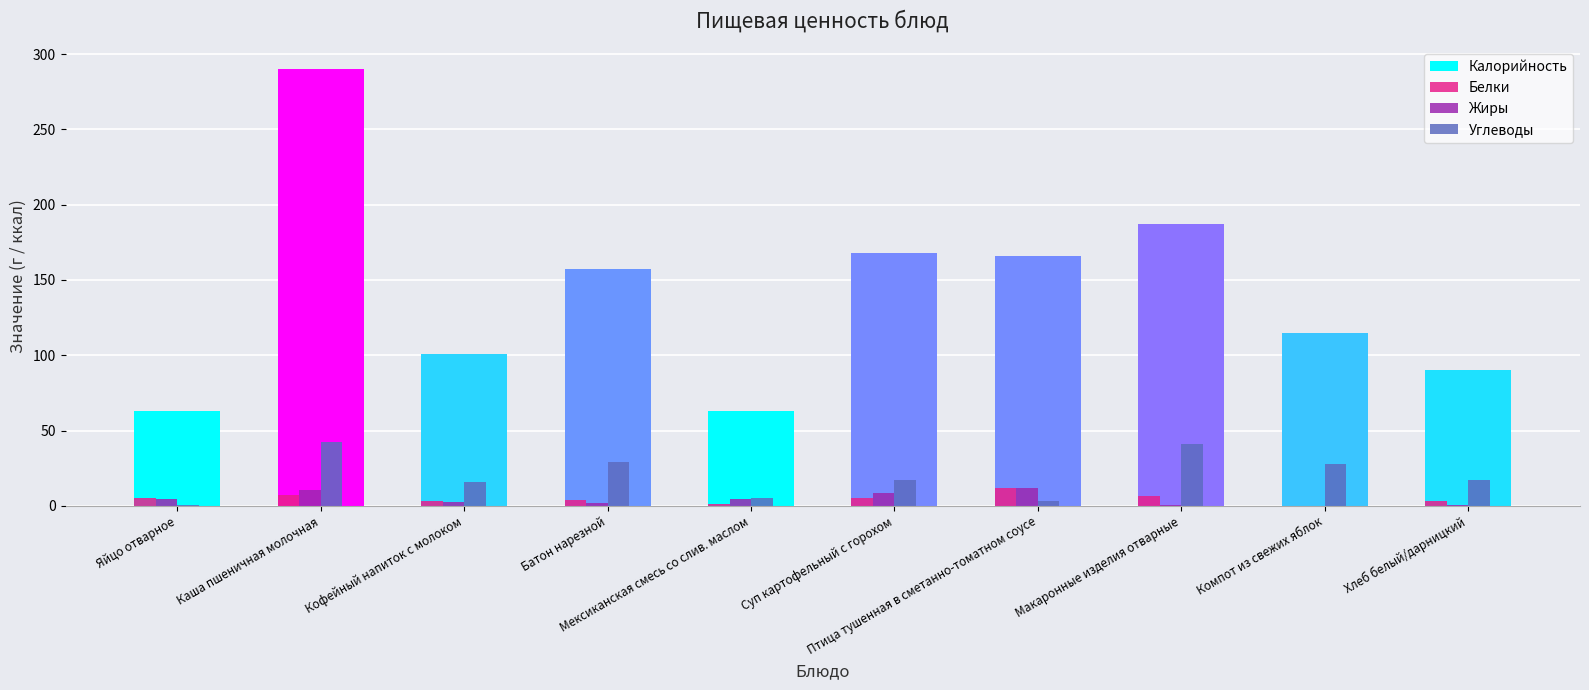

How many groups of bars are there?

10